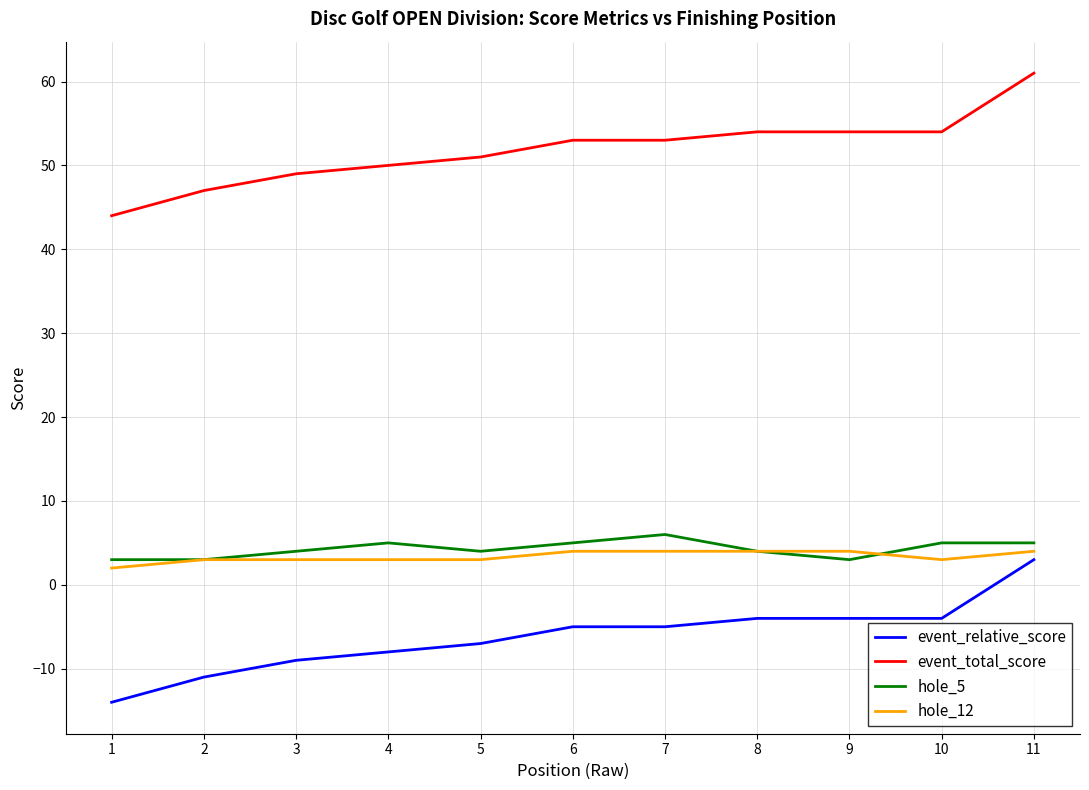

What is the lowest value of the event_relative_score series?

-14